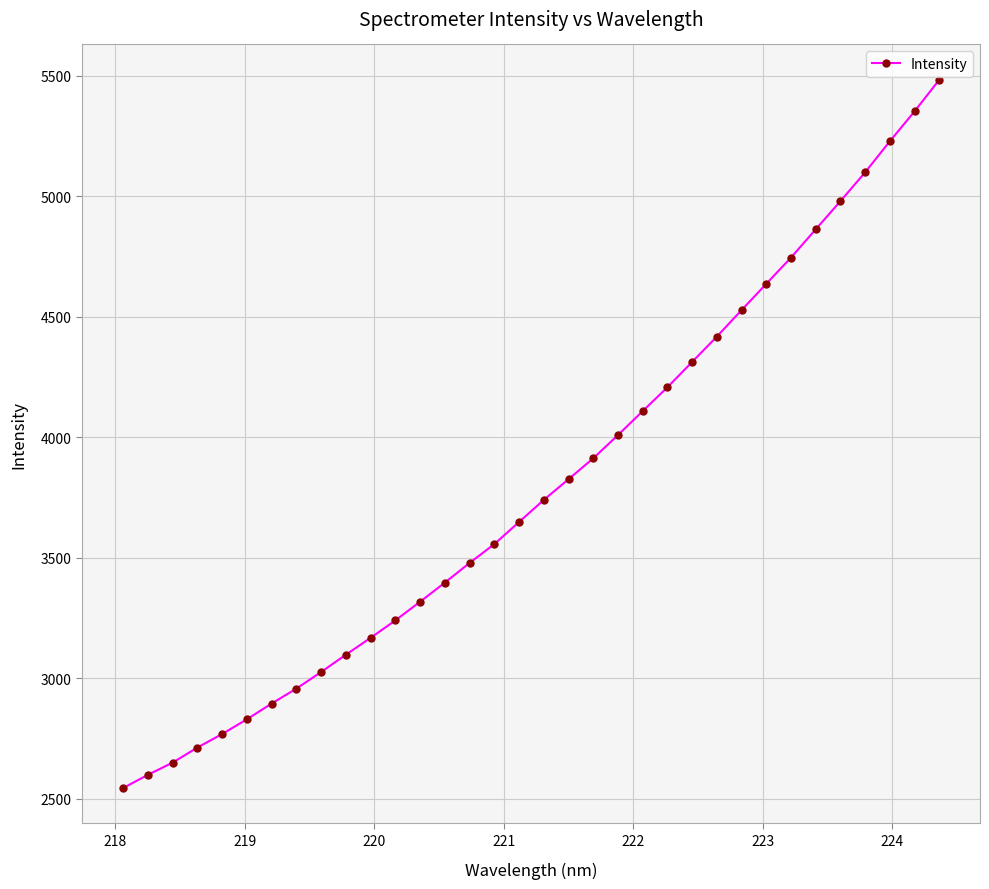

What is the value of the 19th point from the left?

3825.8